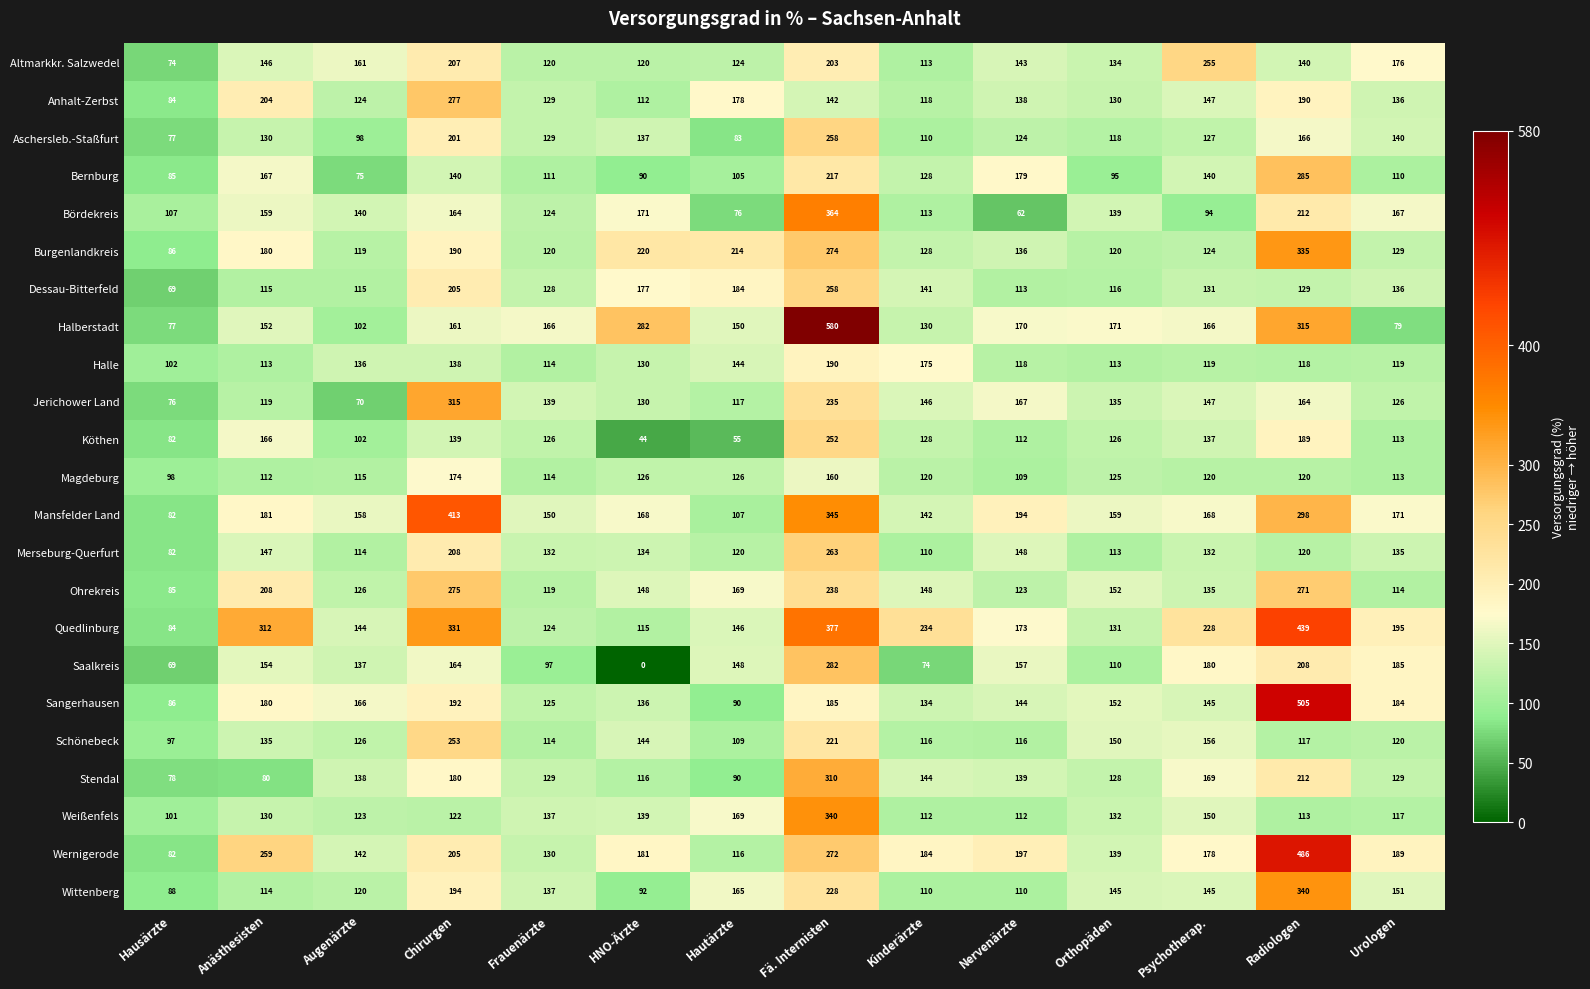

Read the Sangerhausen value at Urologen.

184